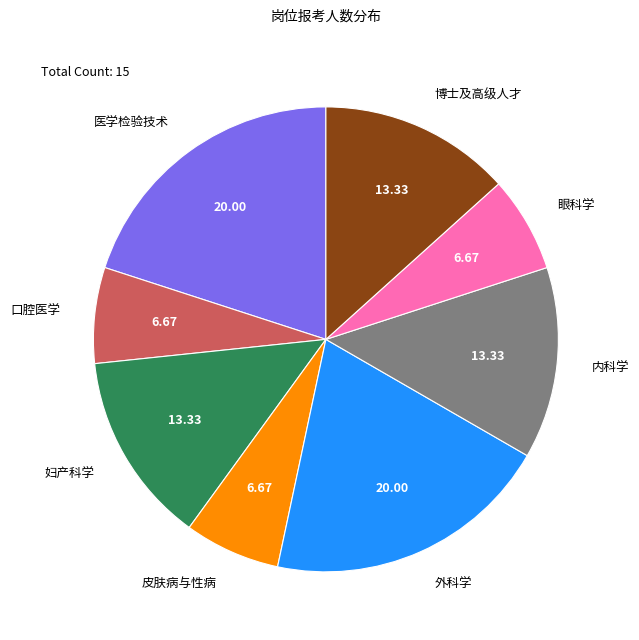

Combined, do 外科学 and 皮肤病与性病 account for over 50%?

No